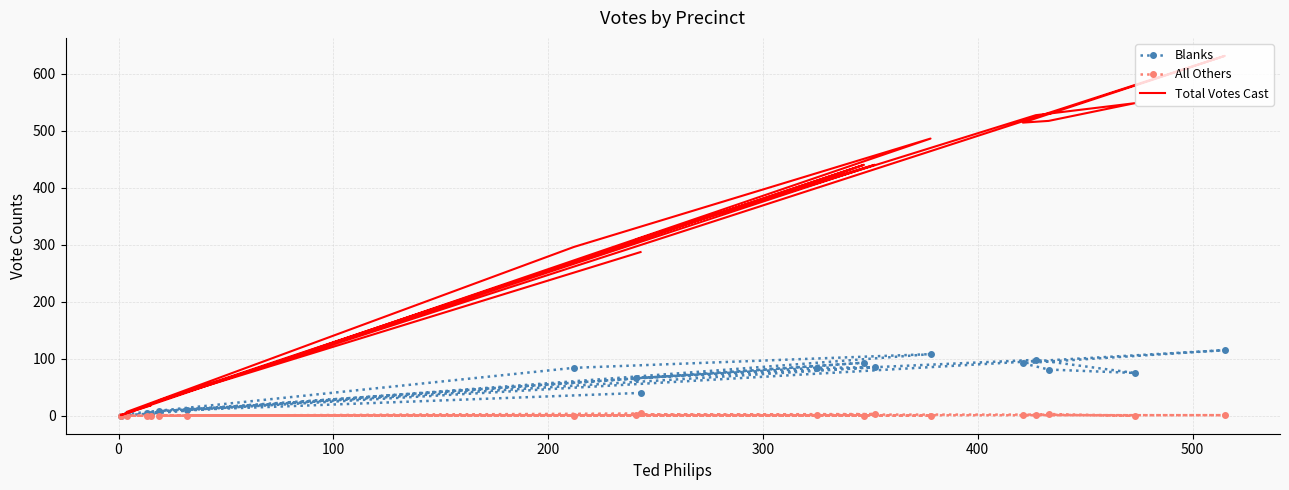

At how many categories does at least one series exceed 158?

12